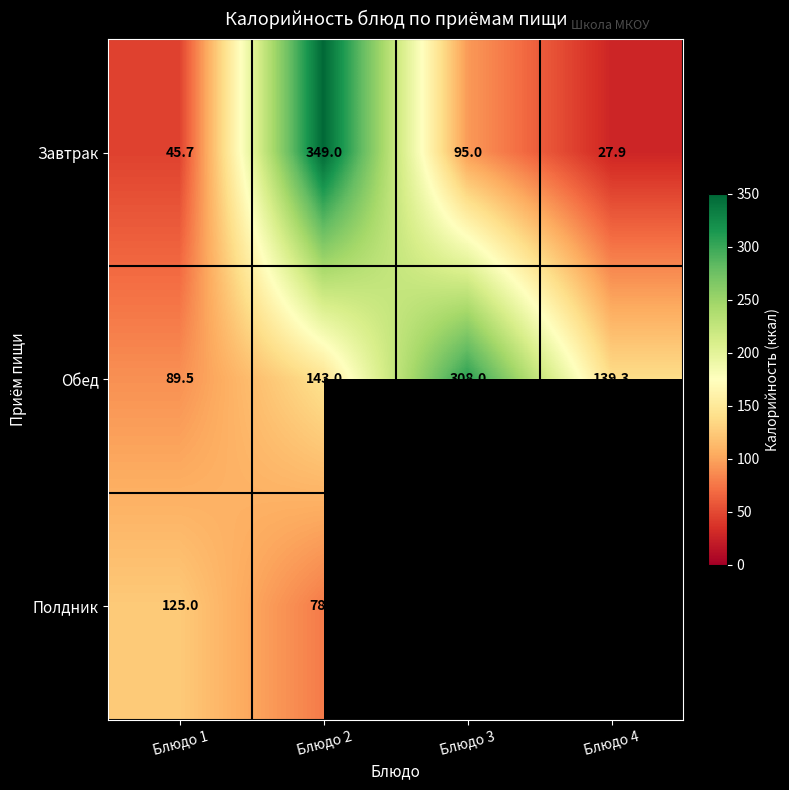

Count the number of data series in this chart.

3